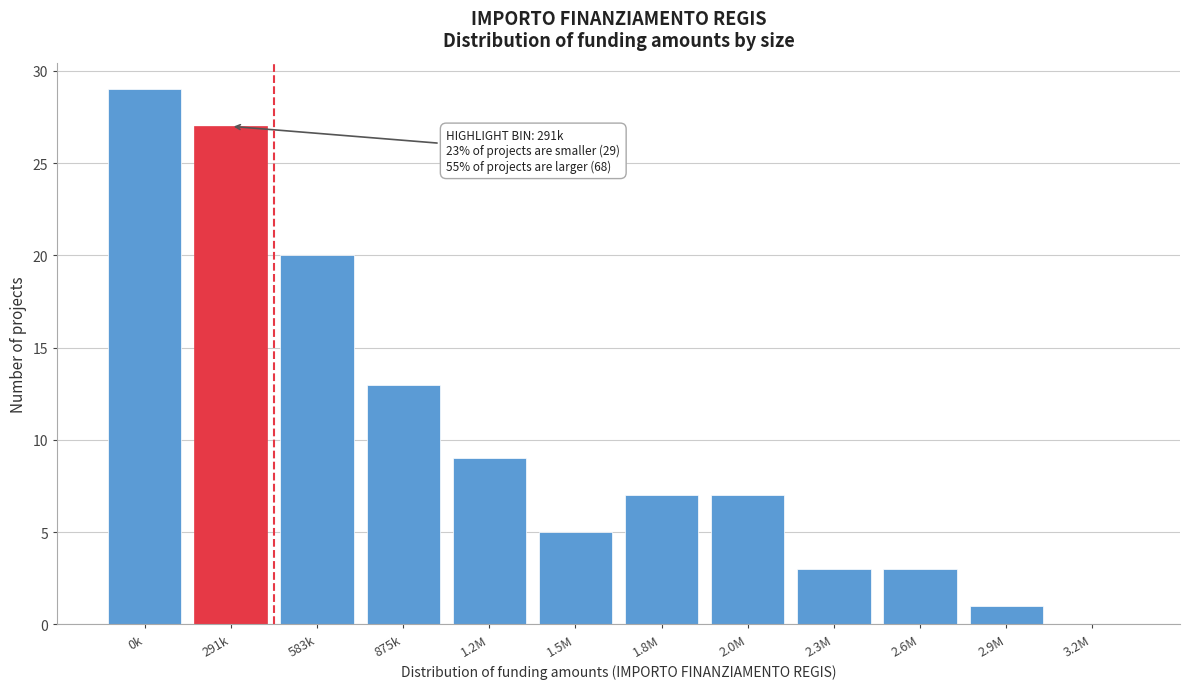

Reading left to right, extract all data points from this chart.

0k=29	291k=27	583k=20	875k=13	1.2M=9	1.5M=5	1.8M=7	2.0M=7	2.3M=3	2.6M=3	2.9M=1	3.2M=0